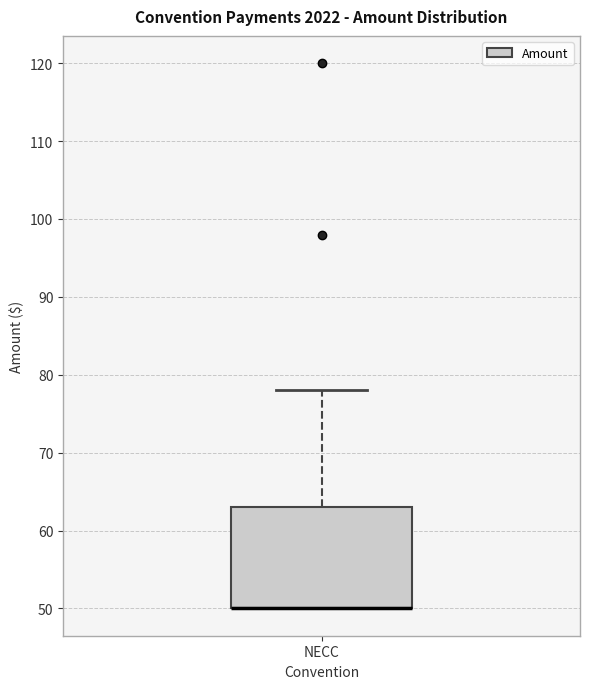

Where is the upper edge of the box for NECC on the y-axis? The values are not printed on the chart, so give them approximately, as read against the axis.

63